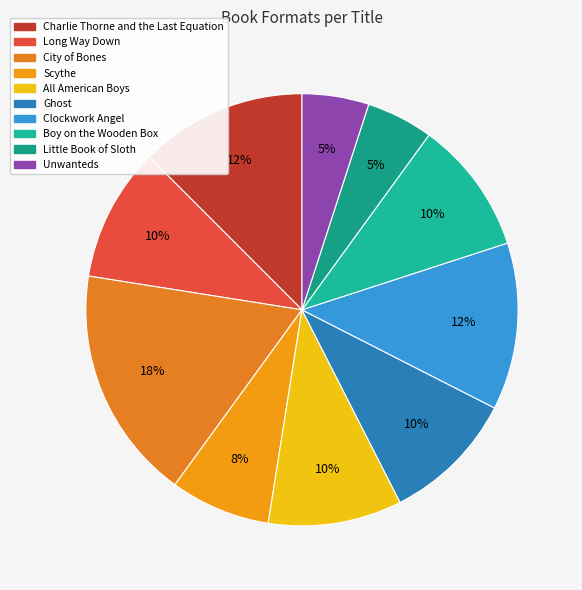

Approximately how many times larger is the value at Clockwork Angel compared to All American Boys?

1.2